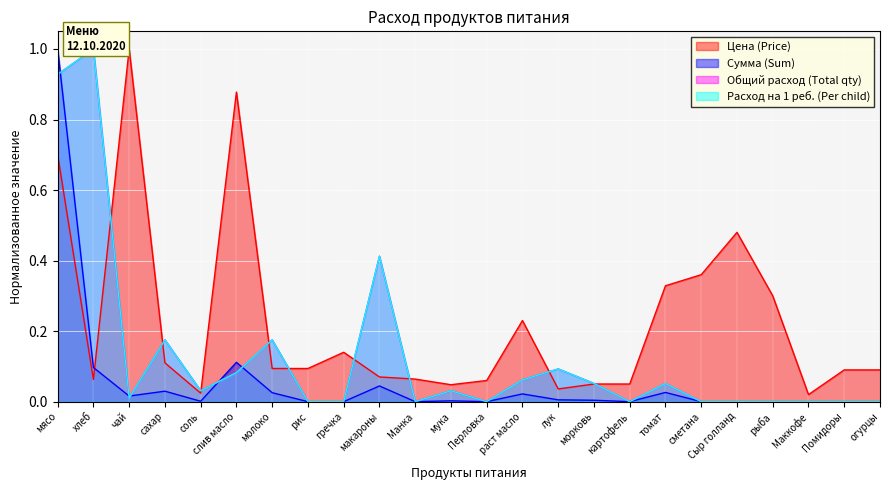

Is the value of Расход на 1 реб. (Per child) at рыба greater than the value of Сумма (Sum) at гречка?

No